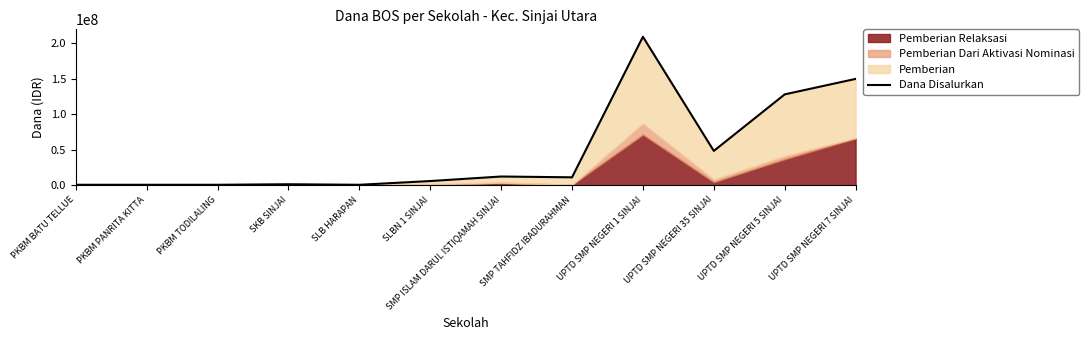

The chart shows a value of 149625000 at UPTD SMP NEGERI 7 SINJAI. True or false?

True